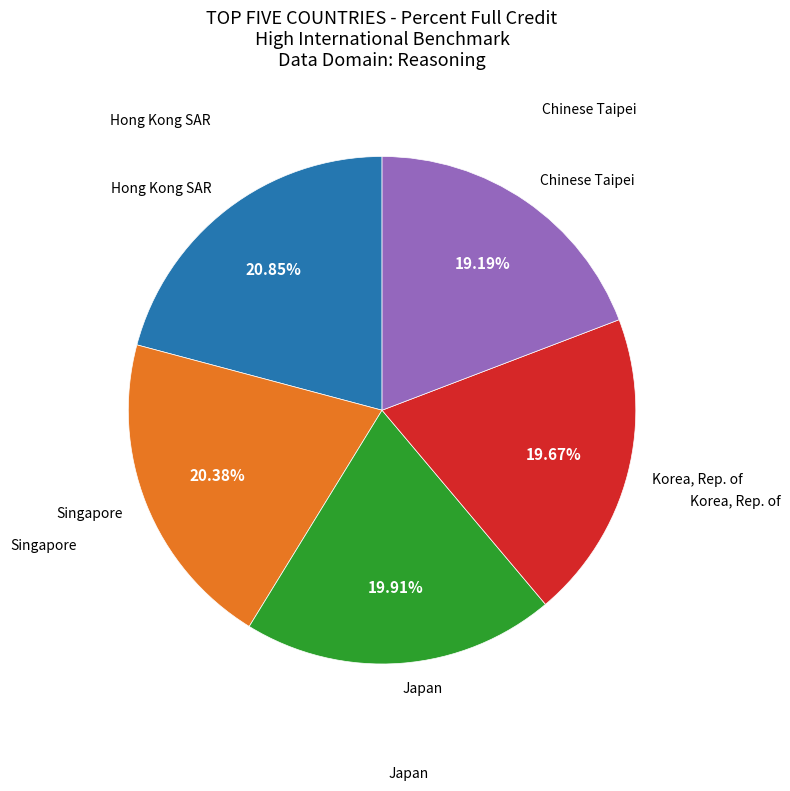

Does any single category account for the majority?

No